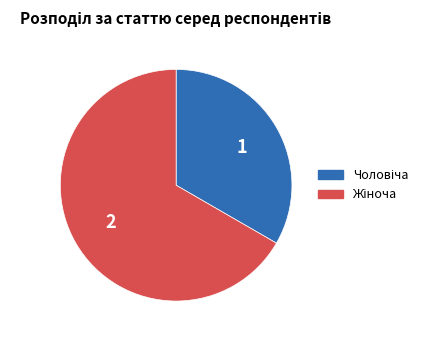

Is there any slice that represents more than half of the pie?

Yes